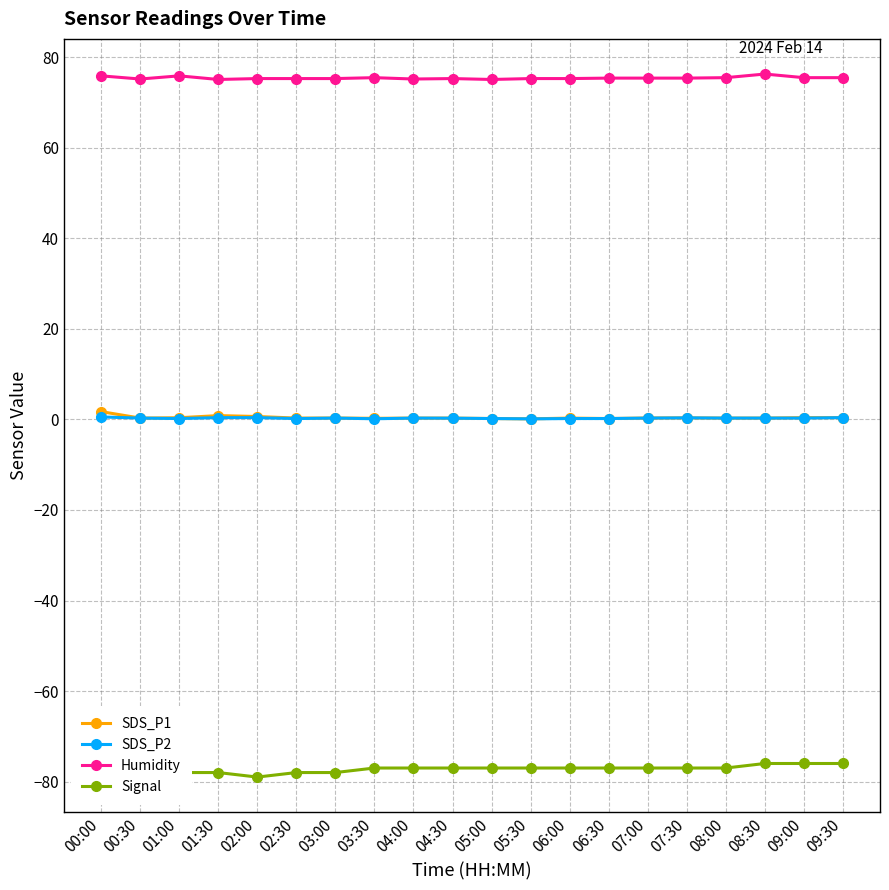

Which series has the largest total across all categories?

Humidity